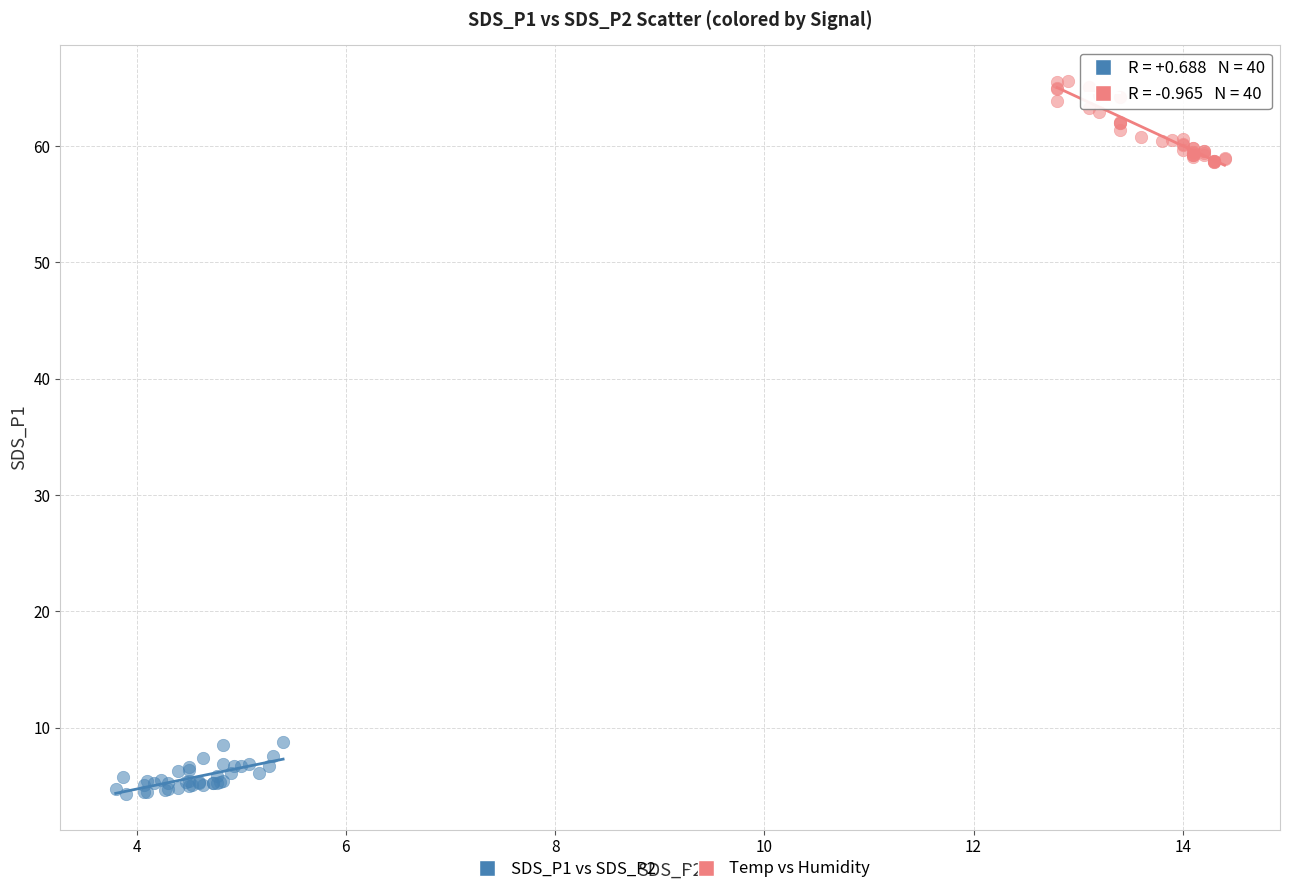

Which series reaches the minimum Y coordinate?

SDS_P1 vs SDS_P2